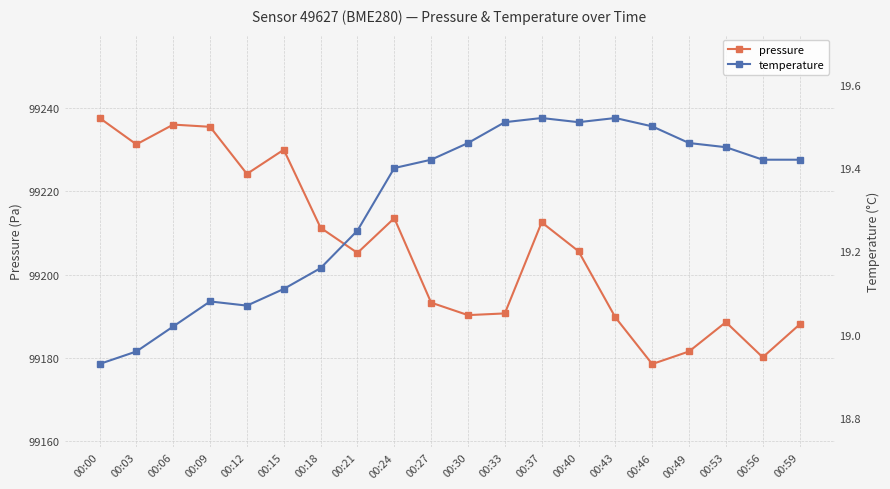

What is the value of the pressure point at the 1st from the left?

99237.7